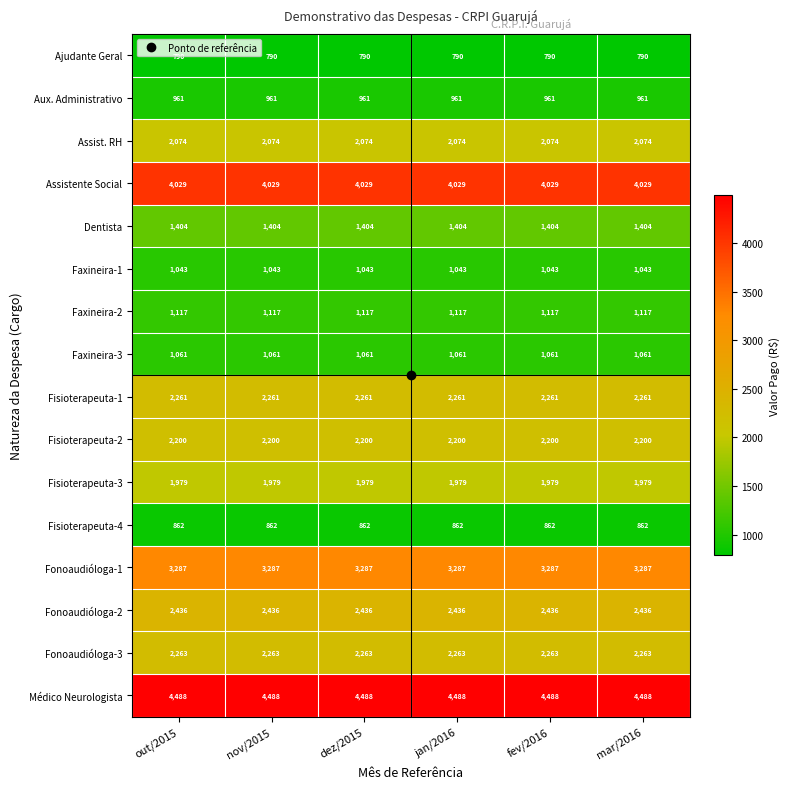

True or false: Aux. Administrativo has a value of 1402 at out/2015.

False